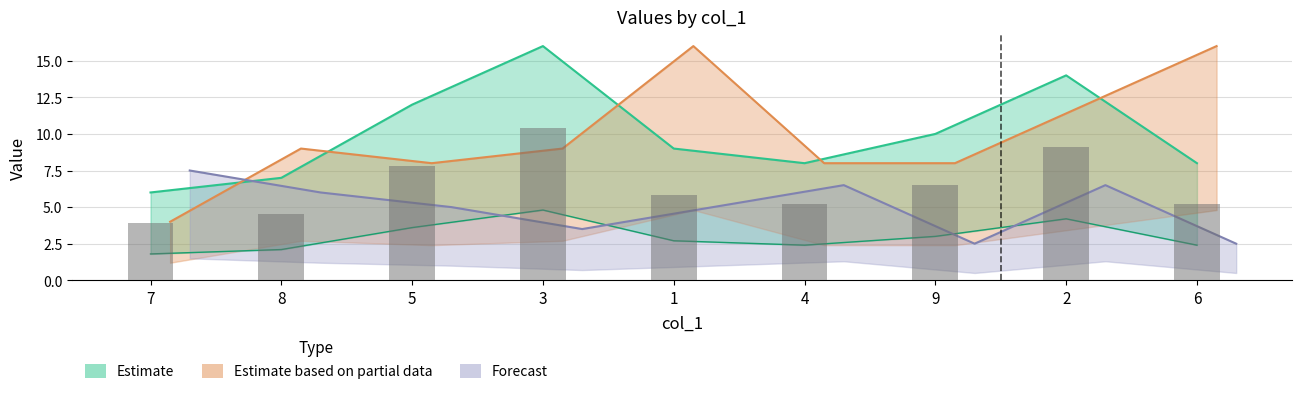

Count the col_9 values in the range 3 to 7.

5